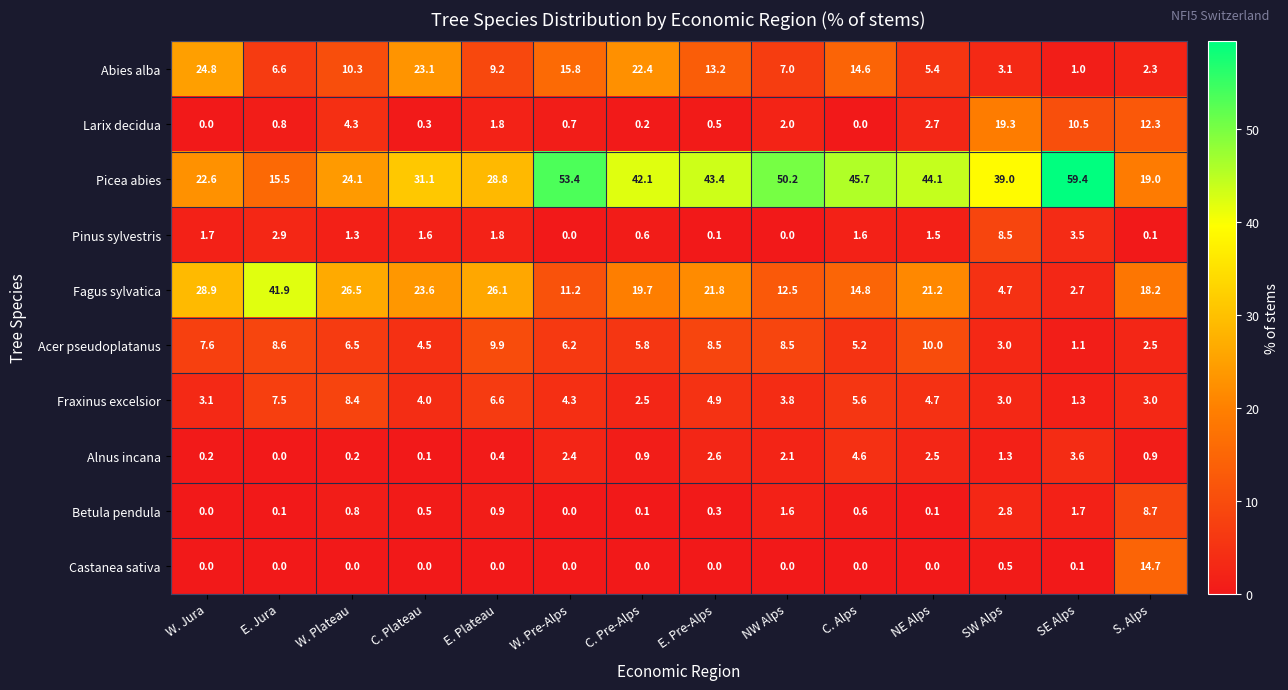

The Betula pendula series shows 0.1 at C. Pre-Alps. True or false?

True